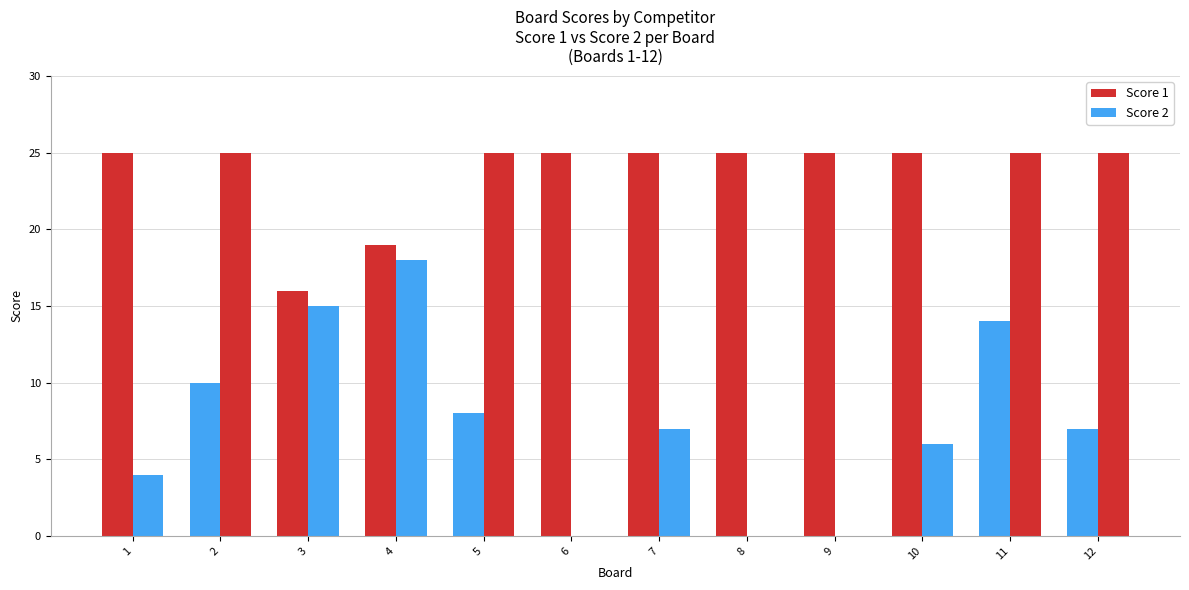

How many series are shown in this chart?

2